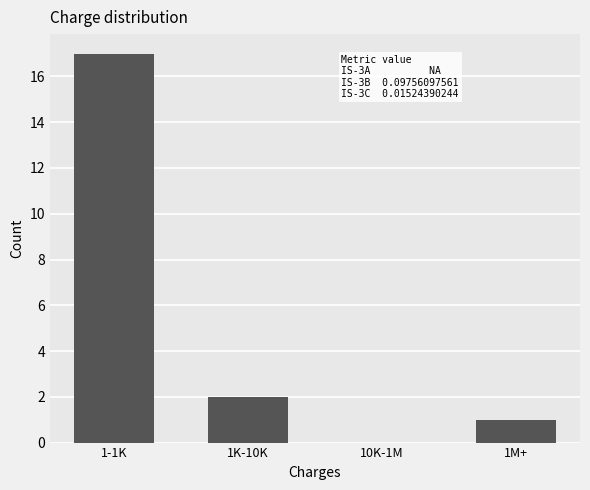

Reading left to right, list all the values displayed in this chart.

1-1K=17	1K-10K=2	10K-1M=0	1M+=1